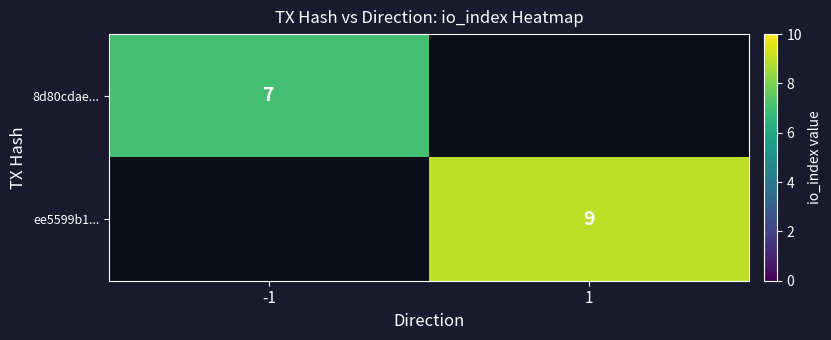

Is it true that 8d80cdae... equals 4 at -1?

False